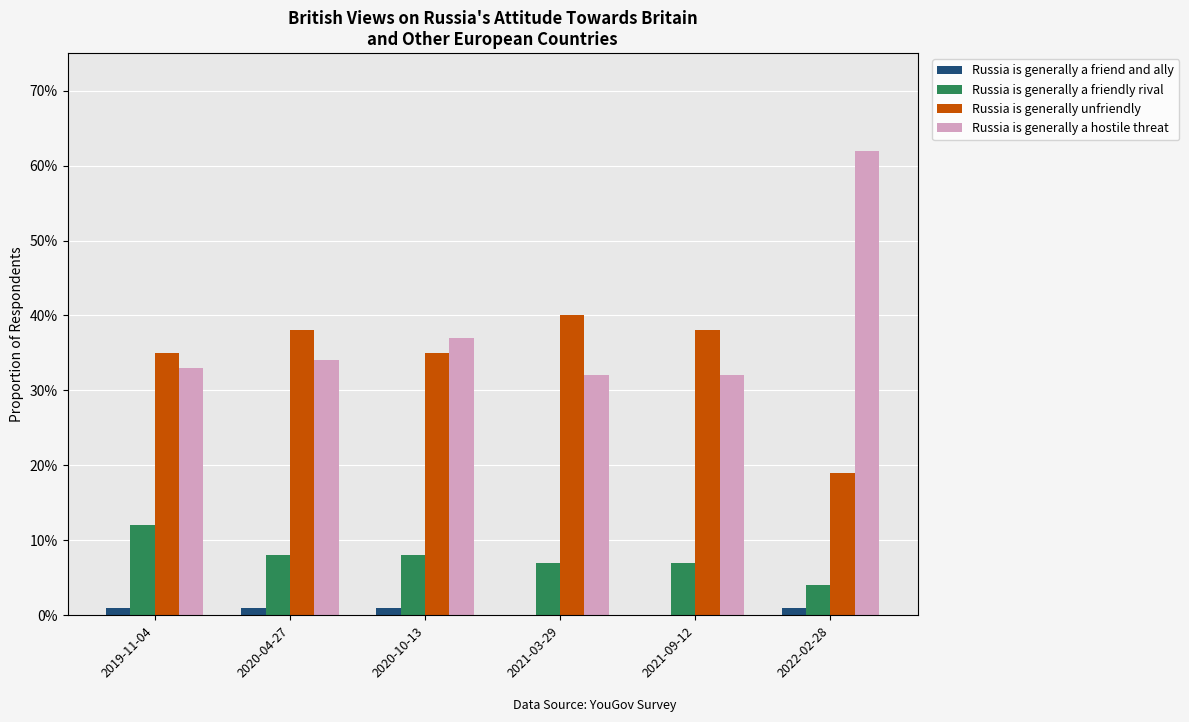

Are the bars grouped side by side (vs. stacked)?

Yes